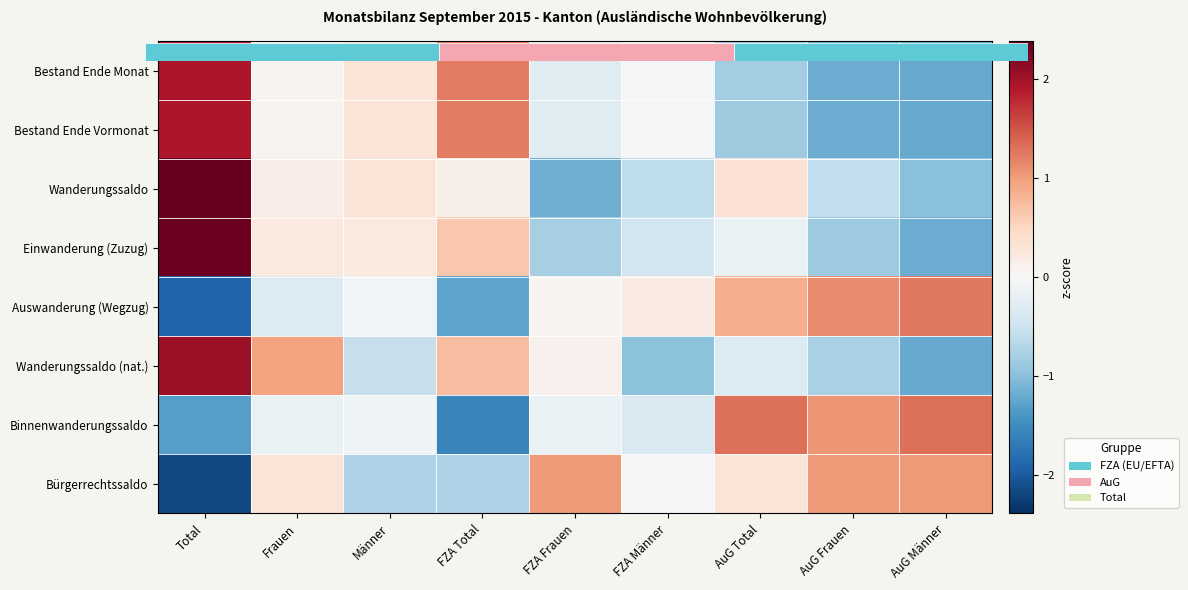

Which category has the lowest value across all series?

Total